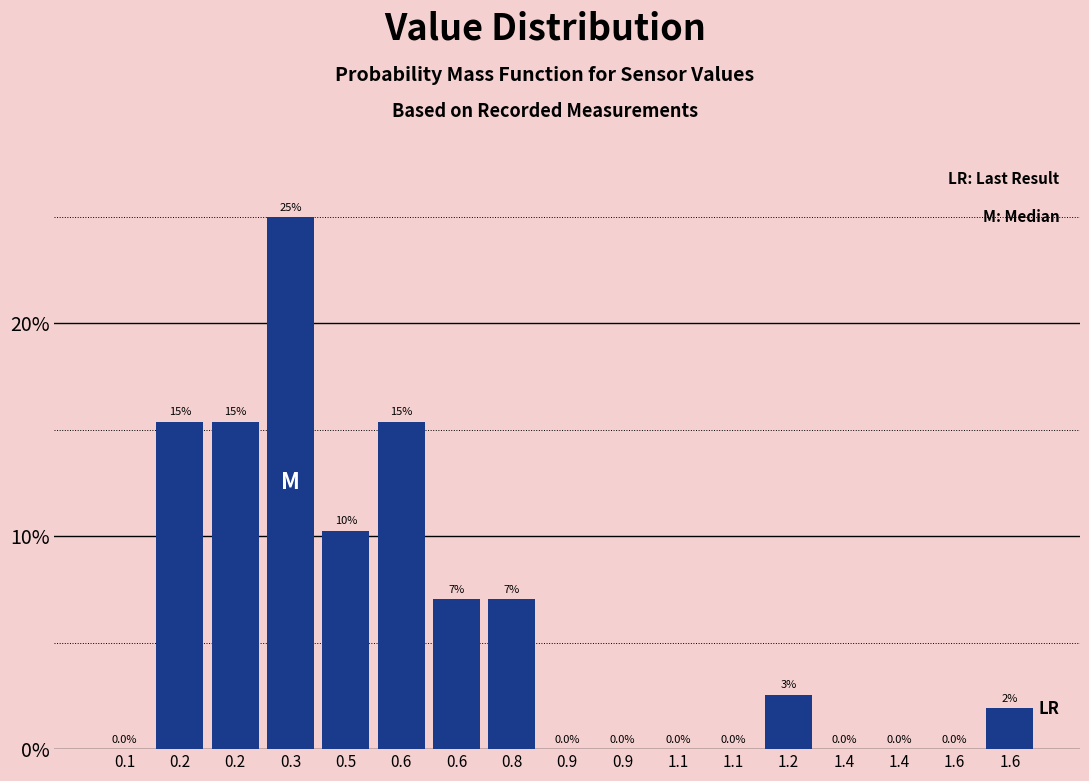

Are the bars horizontal?

No